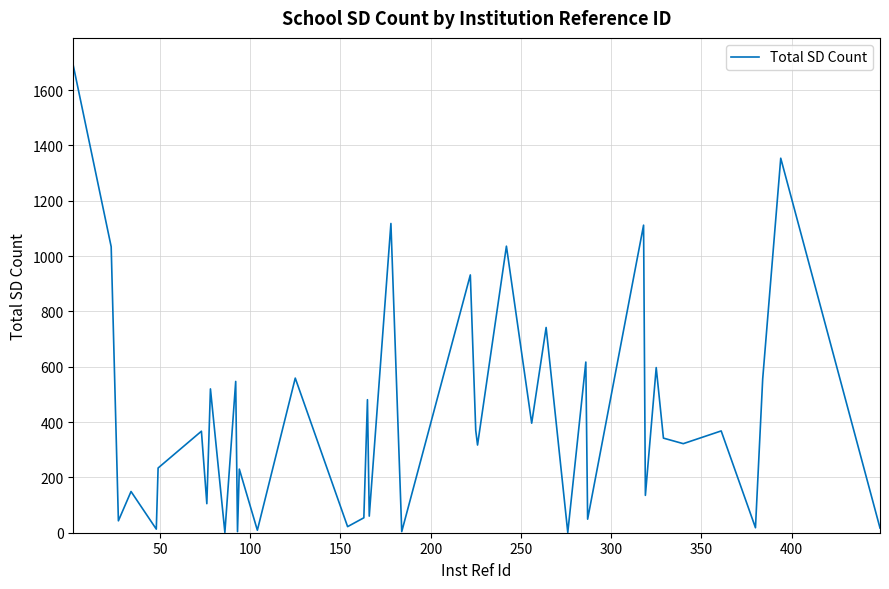

What is the average value?

413